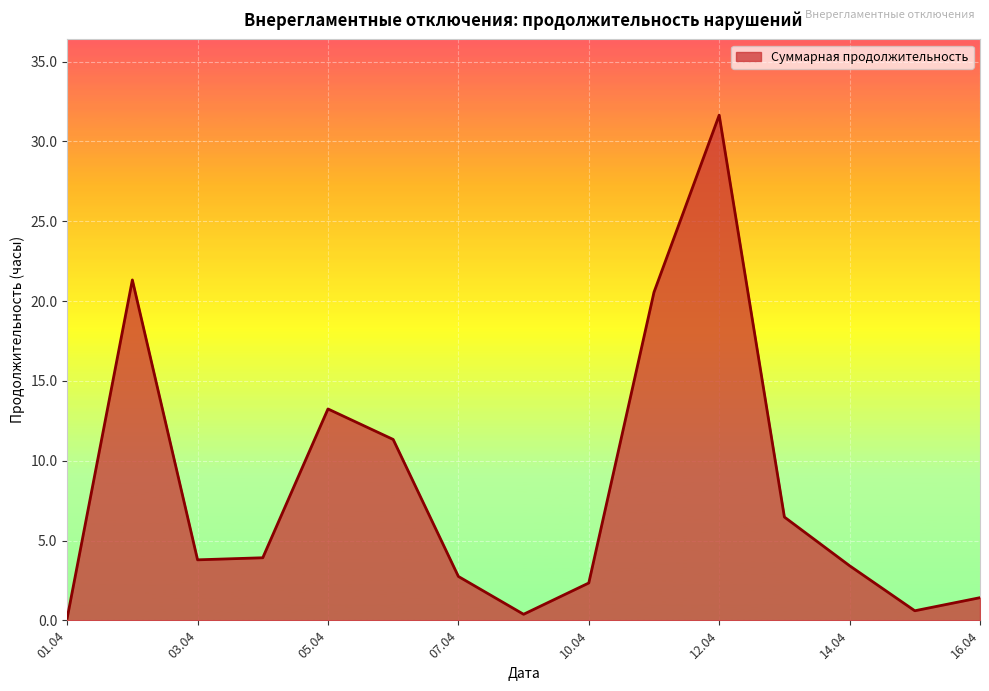

What is the difference between the maximum and minimum values?

31.5